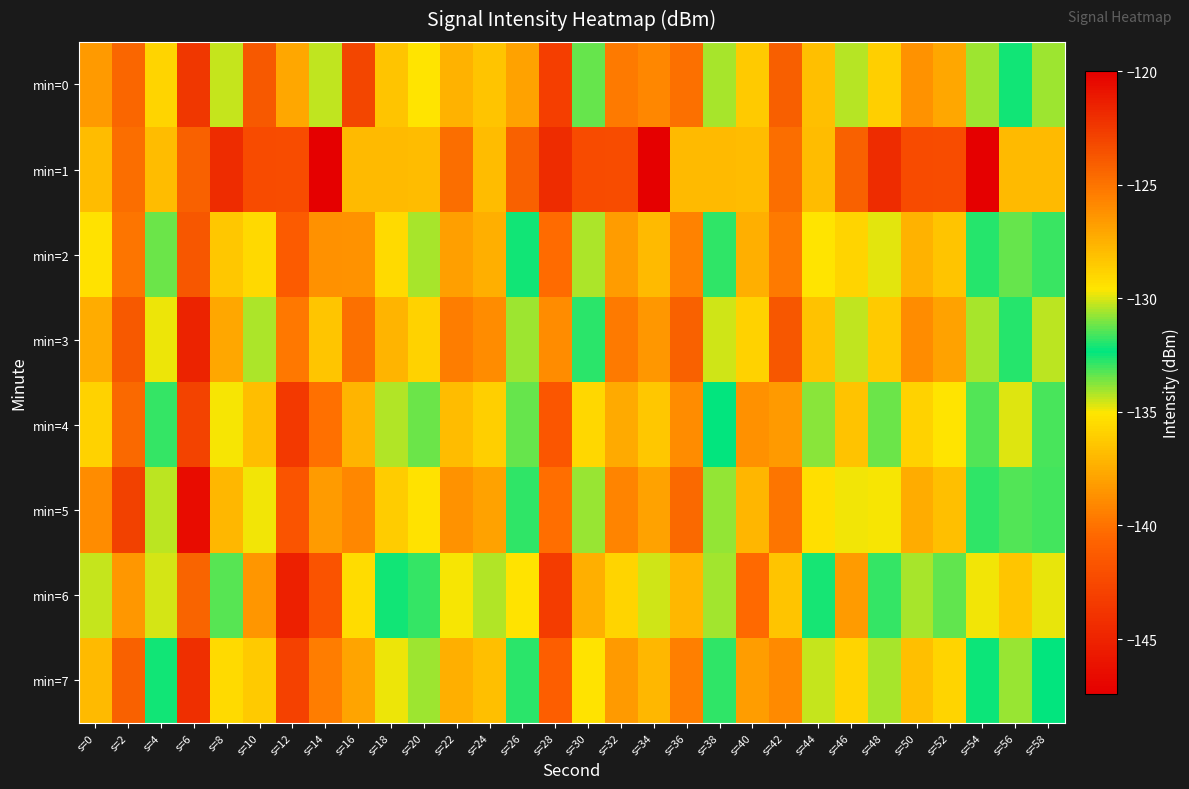

What is the spread (max minus min) of values at s=54?

16.9